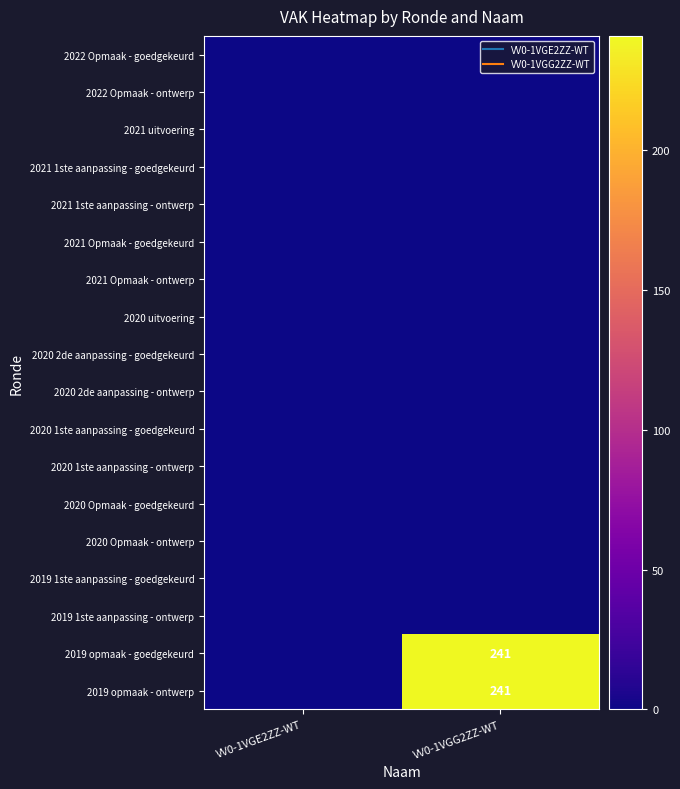

How many values in 2019 opmaak - ontwerp are above zero?

1